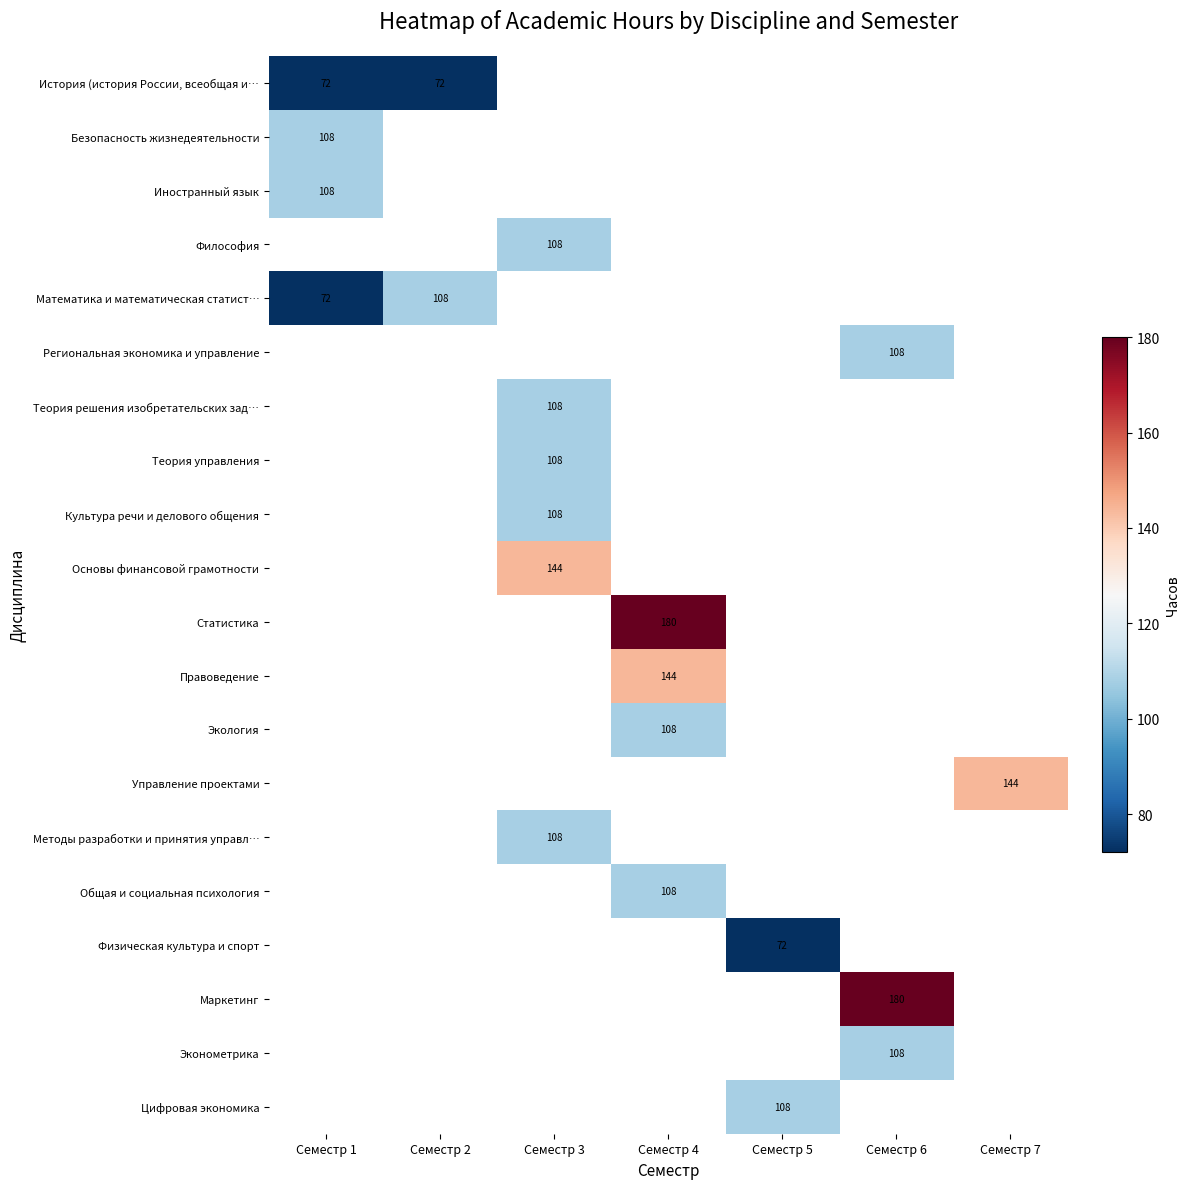

The Физическая культура и спорт series shows 45 at Семестр 5. True or false?

False